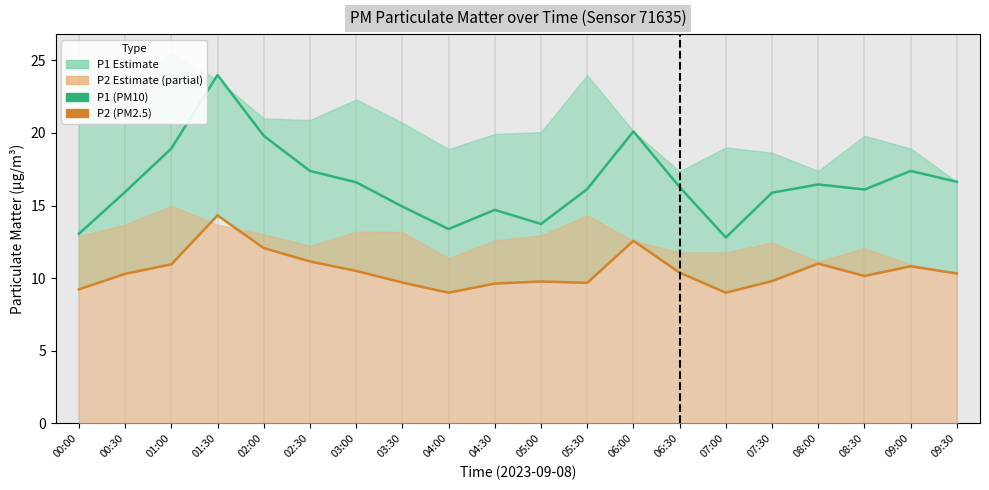

What is the difference between the second highest and minimum values in the P2 (PM2.5) series?

3.6